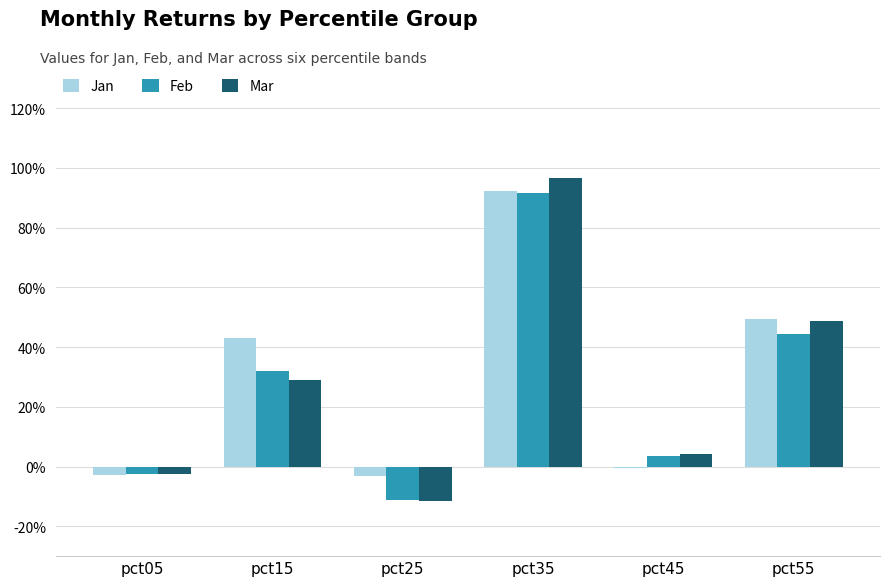

Does the chart contain stacked bars?

No